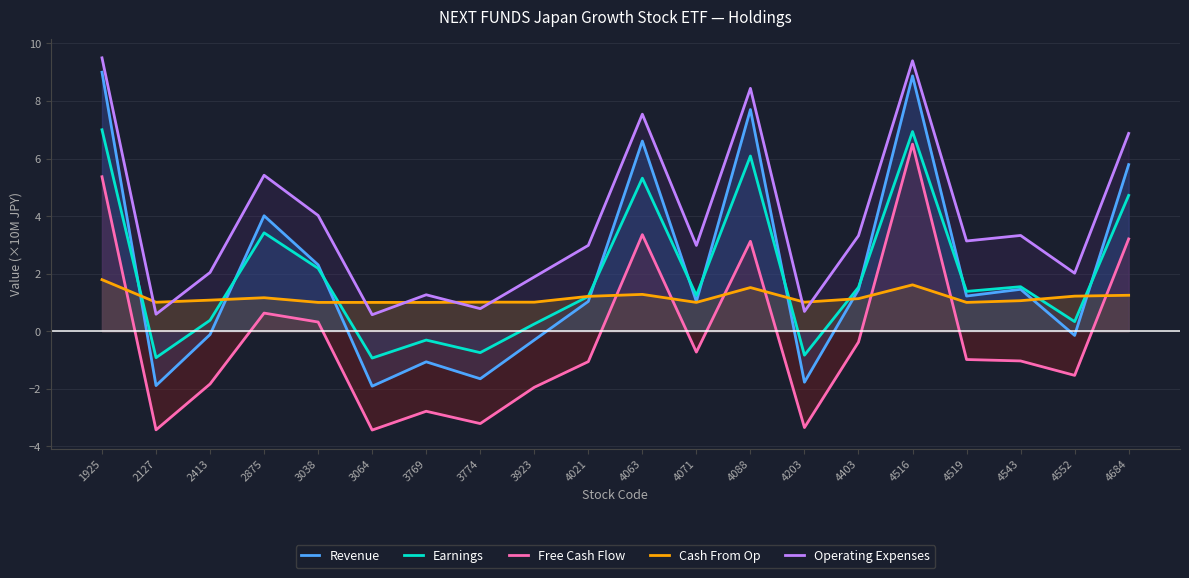

True or false: Cash From Op has more than 1 points higher than both neighbors.

True